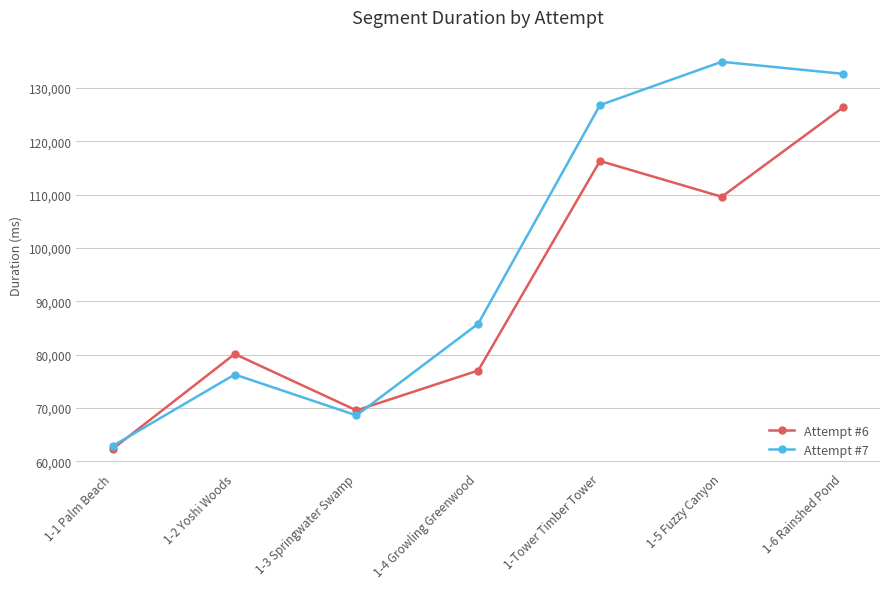

Reading left to right, list all the values displayed in this chart.

Attempt #6: 1-1 Palm Beach=62375	1-2 Yoshi Woods=80128	1-3 Springwater Swamp=69557	1-4 Growling Greenwood=77030	1-Tower Timber Tower=116301	1-5 Fuzzy Canyon=109590	1-6 Rainshed Pond=126396
Attempt #7: 1-1 Palm Beach=62918	1-2 Yoshi Woods=76282	1-3 Springwater Swamp=68624	1-4 Growling Greenwood=85802	1-Tower Timber Tower=126771	1-5 Fuzzy Canyon=134884	1-6 Rainshed Pond=132619